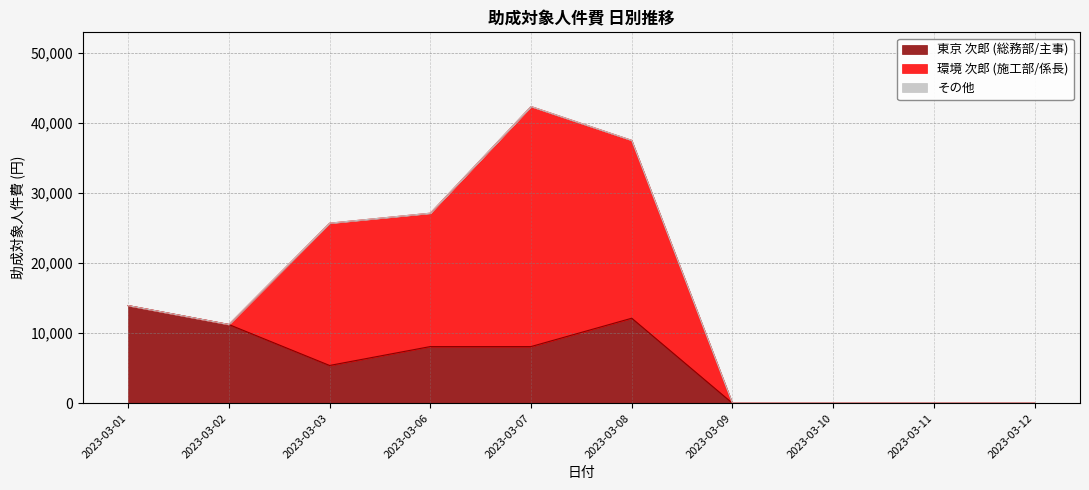

True or false: その他 and 東京 次郎 (総務部/主事) cross at least once.

False